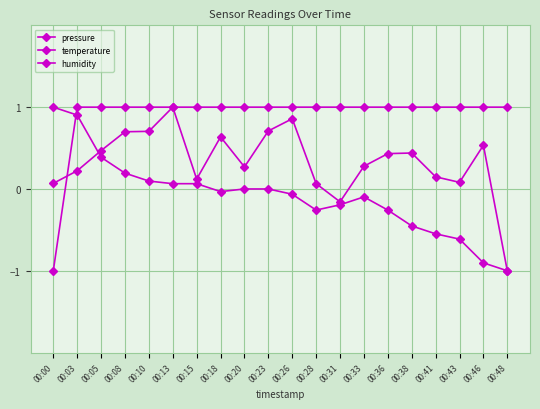

What is the maximum value shown in the chart?

1.0